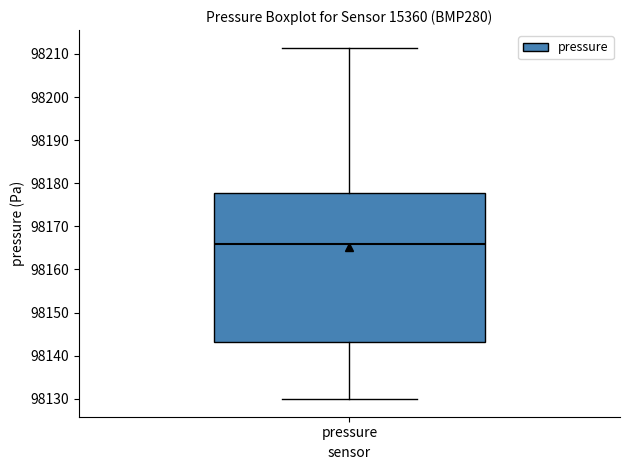

Transcribe this box plot: give where the median line is, the range the box spans, and where the two whiskers end, as read against the y-axis. The values are not printed on the chart, so give them approximately, as read against the axis.

median 98166, box 98143 to 98178, whiskers 98130 to 98211